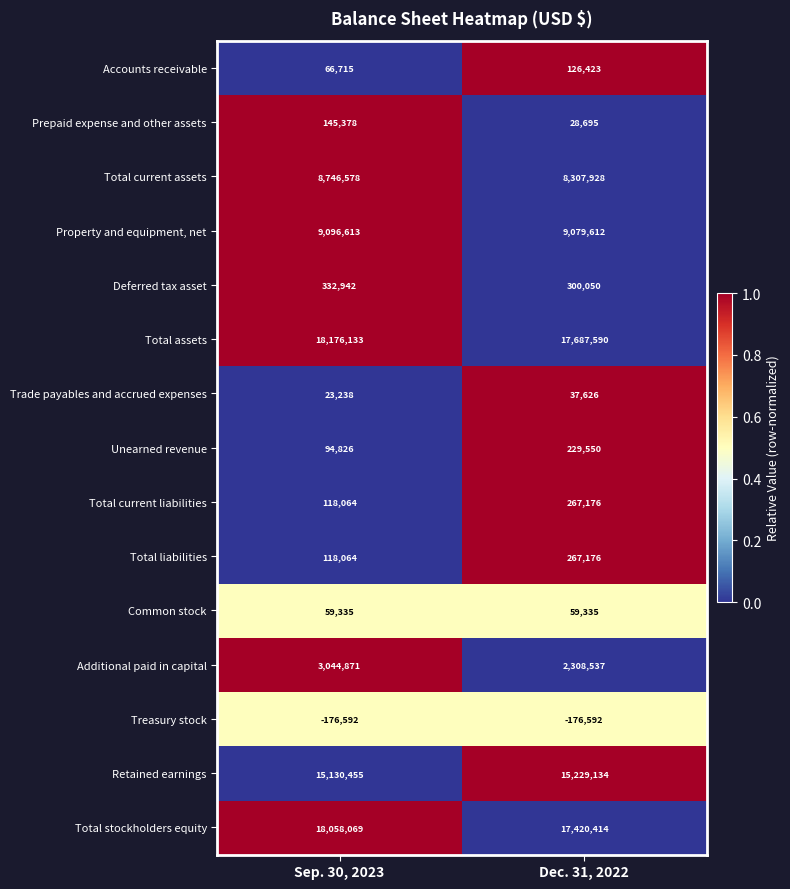

How many series are shown in this chart?

15